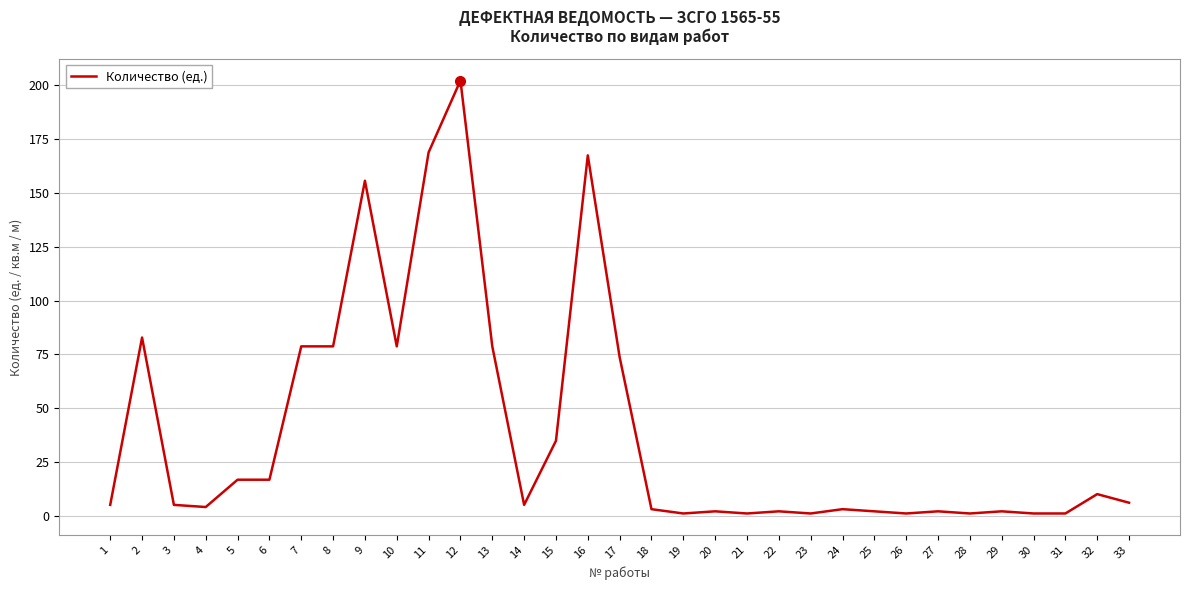

What is the difference between the maximum and second lowest values?

201.3